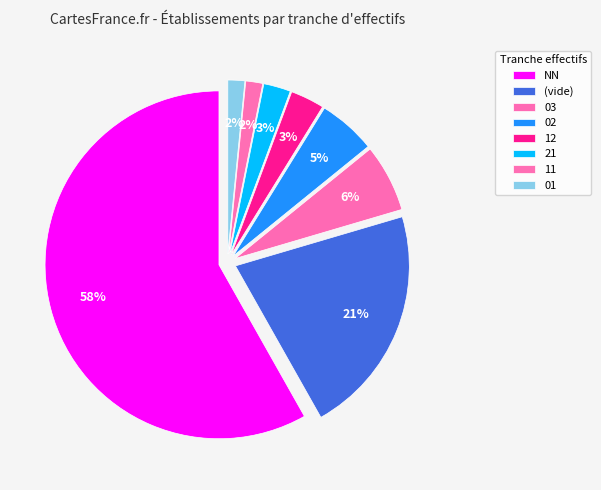

To the nearest percent, what portion does 03 represent?

6%